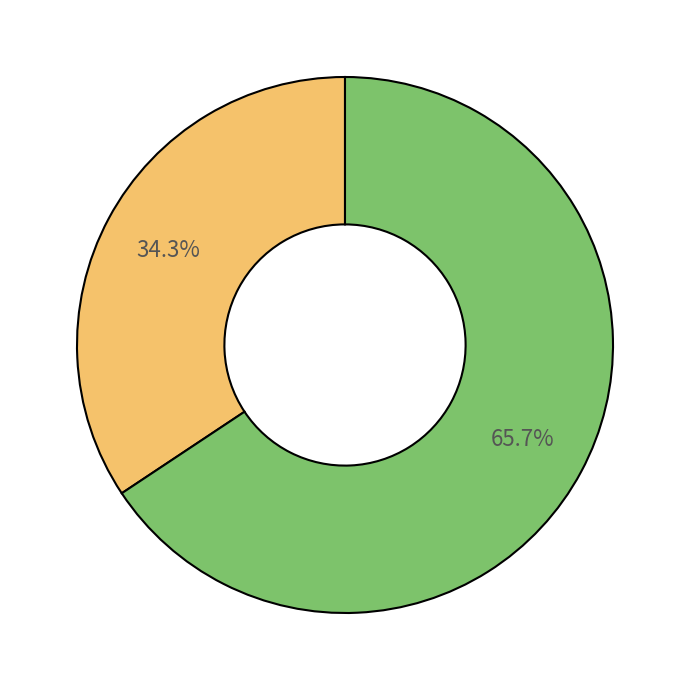

Count the number of slices in the pie.

2